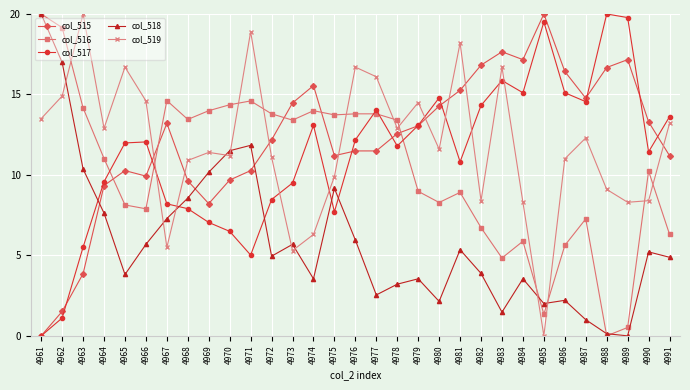

Which series ends up on top after the final intersection of col_519 and col_516?

col_519